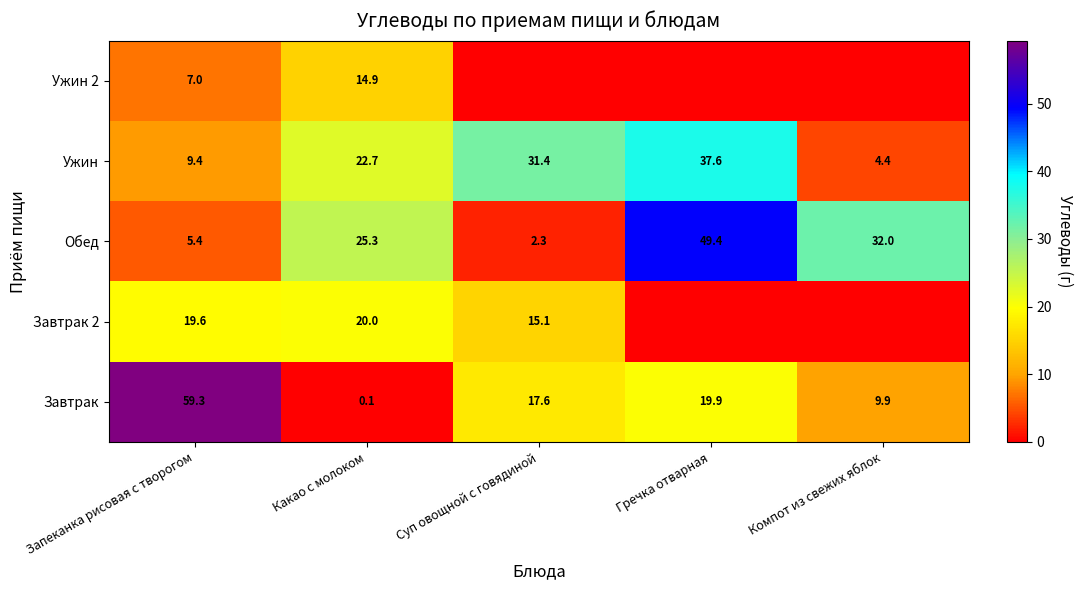

What is the average value of the Обед series?

22.9